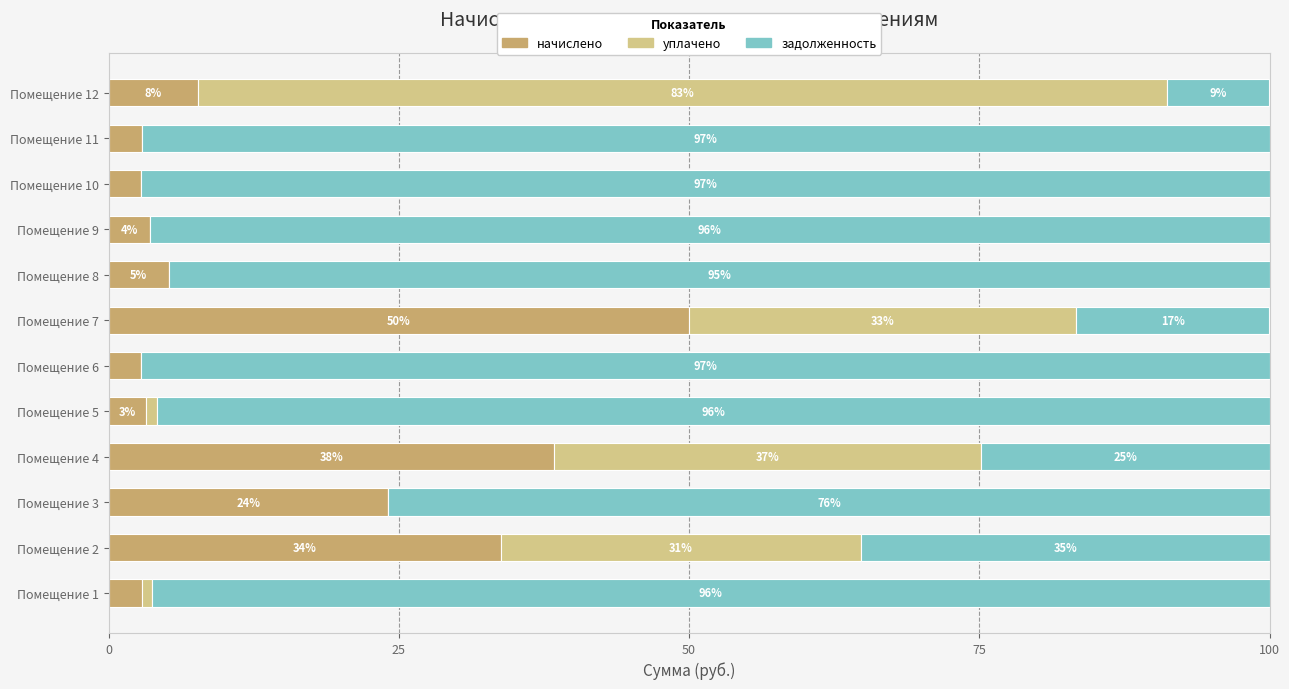

The начислено series shows 3.2 at Помещение 5. True or false?

True